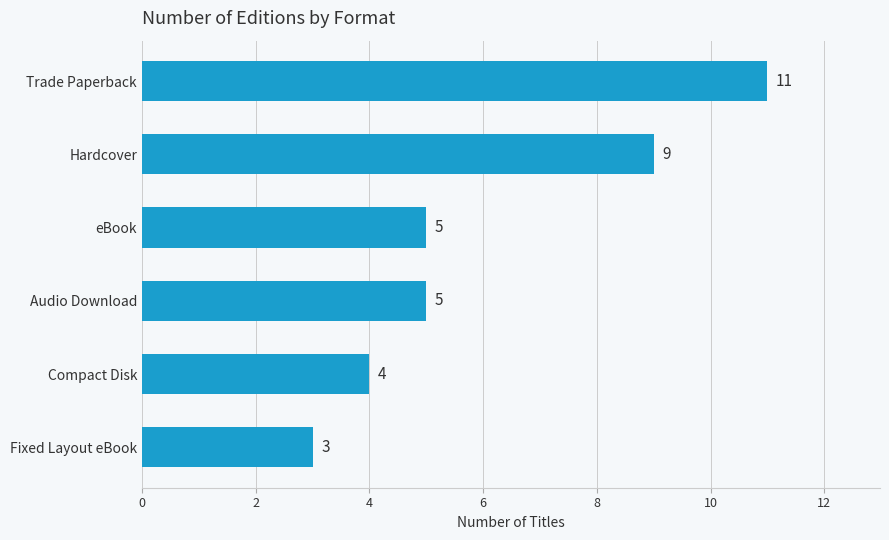

Reading top to bottom, what are all the values shown in this chart?

11	9	5	5	4	3